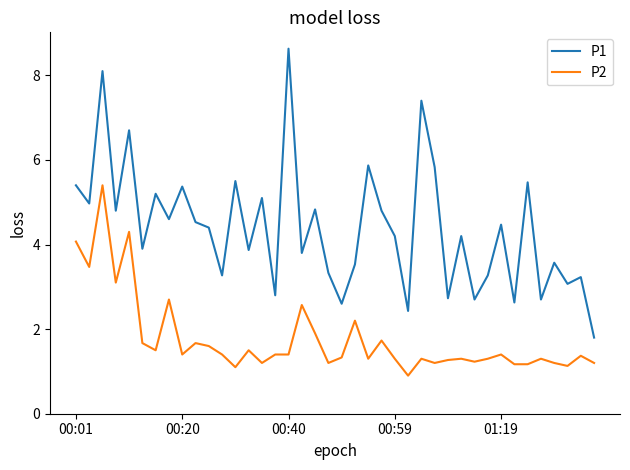

What is the difference between the maximum and minimum values in the P1 series?

6.8